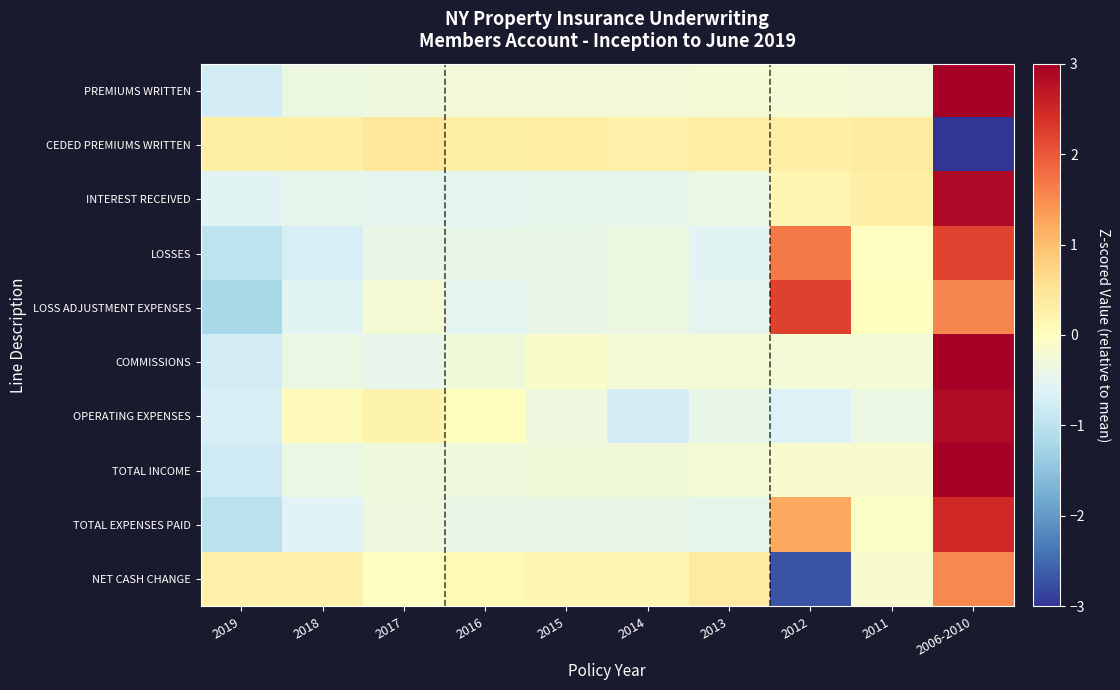

Which label corresponds to the smallest value in the chart?

2006-2010